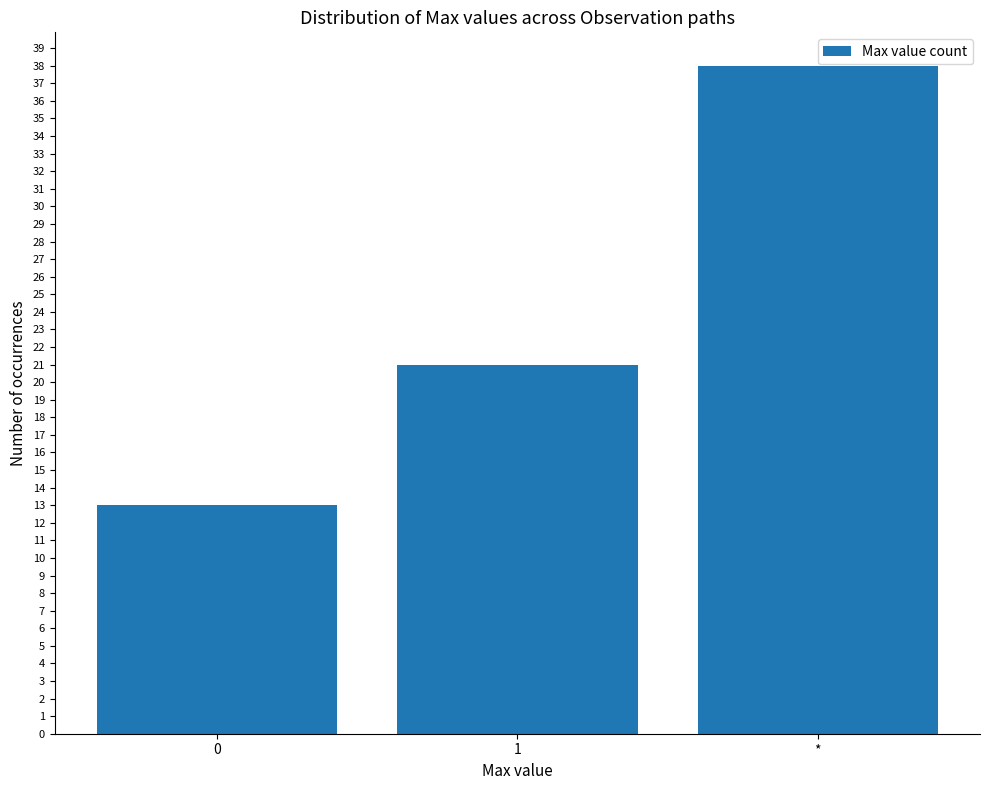

Reading left to right, what are all the values shown in this chart?

13	21	38